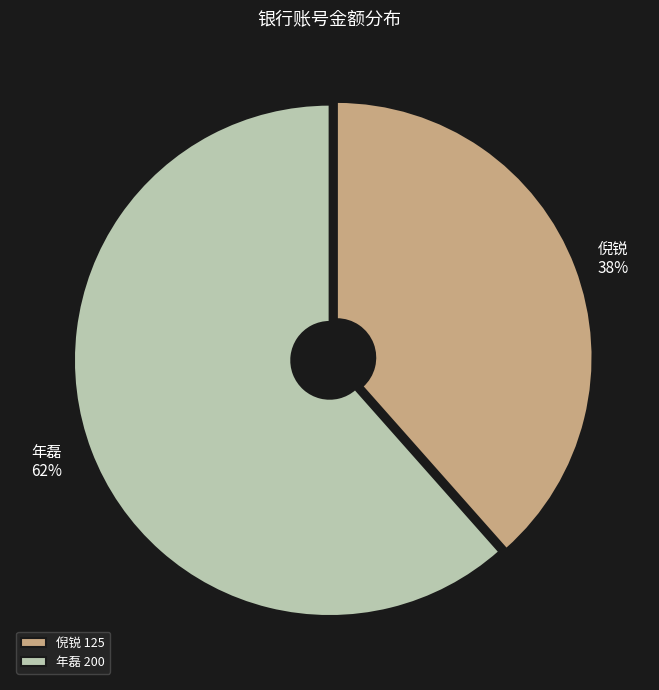

How many segments does this pie chart have?

2